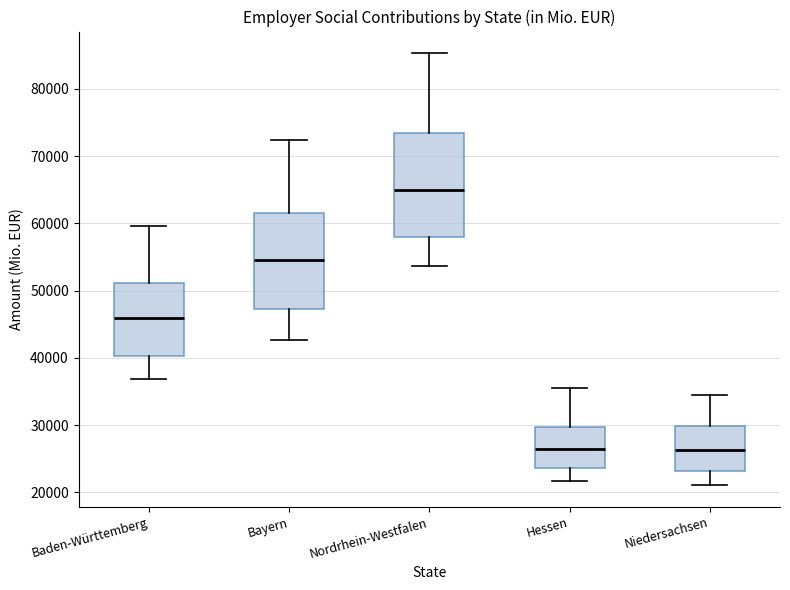

Reading left to right, read every box against the y-axis: the position of its median line, the range the box covers, and the ends of its whiskers. The values are not printed on the chart, so give them approximately, as read against the axis.

Baden-Württemberg: median 46000, box 40000 to 51000, whiskers 37000 to 60000
Bayern: median 55000, box 47000 to 61000, whiskers 43000 to 72000
Nordrhein-Westfalen: median 65000, box 58000 to 73000, whiskers 54000 to 85000
Hessen: median 26000, box 24000 to 30000, whiskers 22000 to 36000
Niedersachsen: median 26000, box 23000 to 30000, whiskers 21000 to 35000